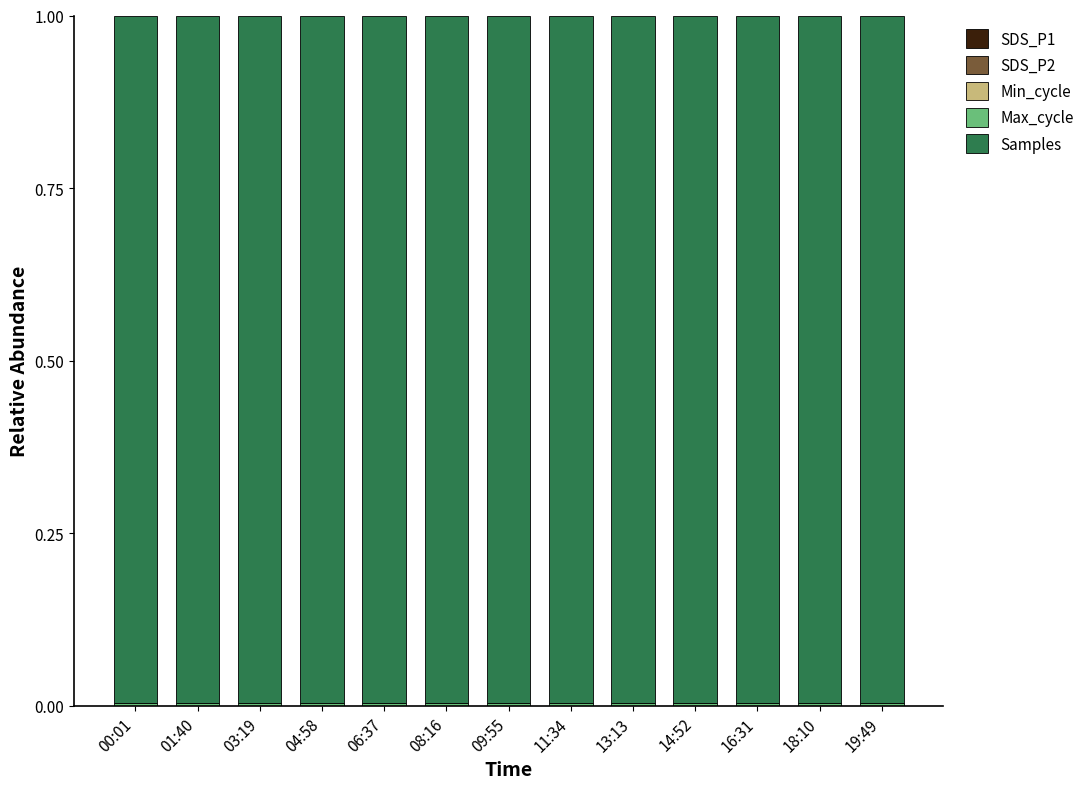

At which category is the sum across all series the highest?

00:01